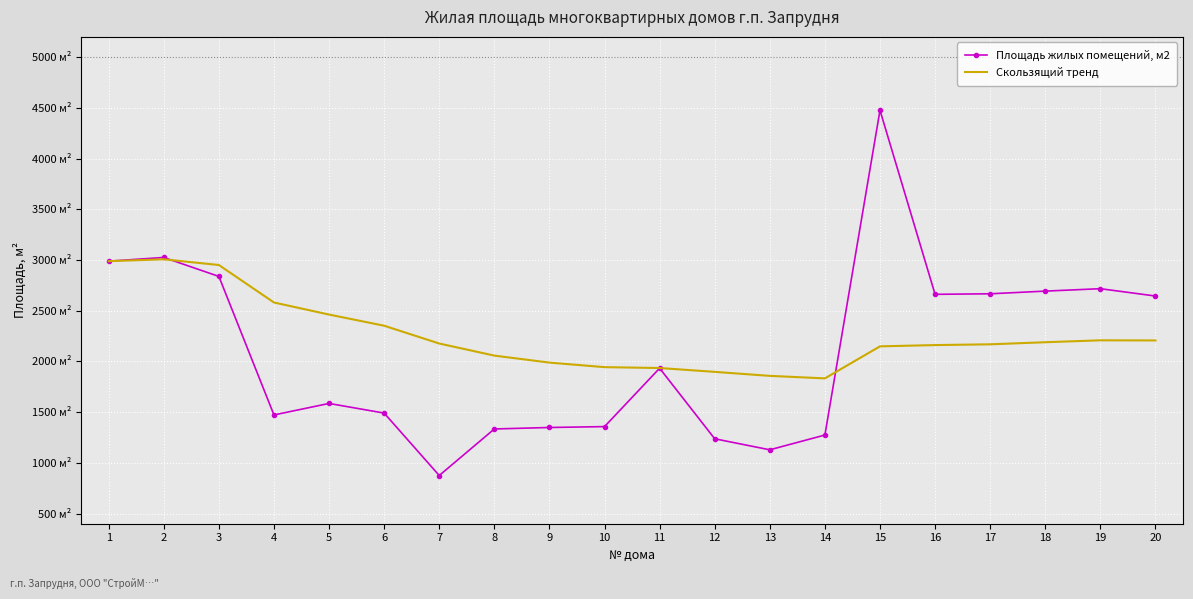

At which category does Площадь жилых помещений, м2 reach its first local peak?

2